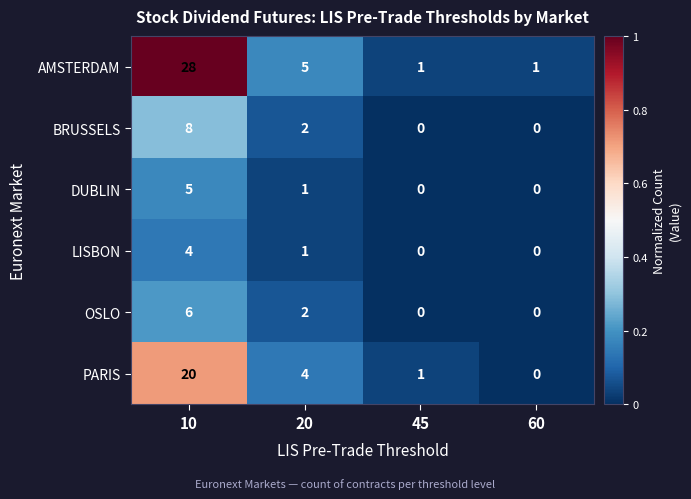

What is the sum of all BRUSSELS values?

10